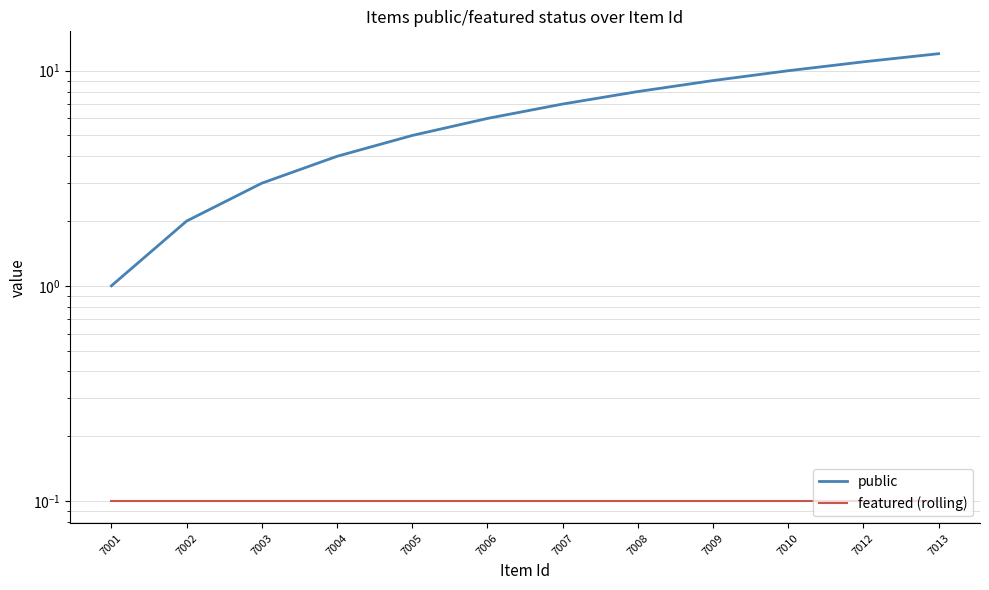

How many values in the public series exceed 7?

5